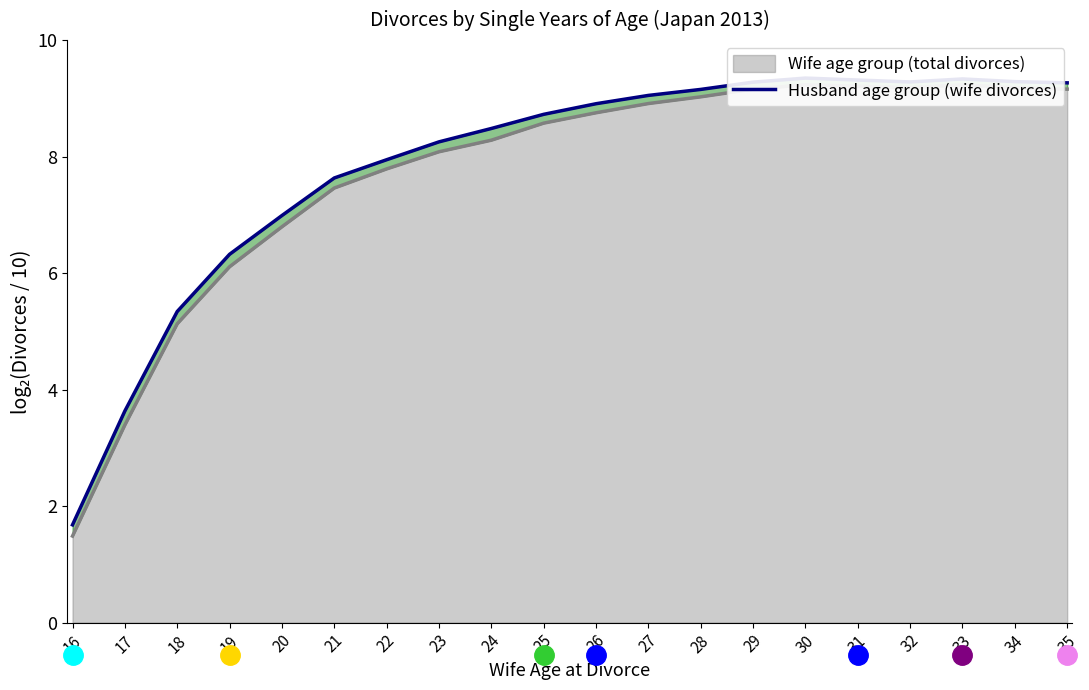

What is the average value?

7.9